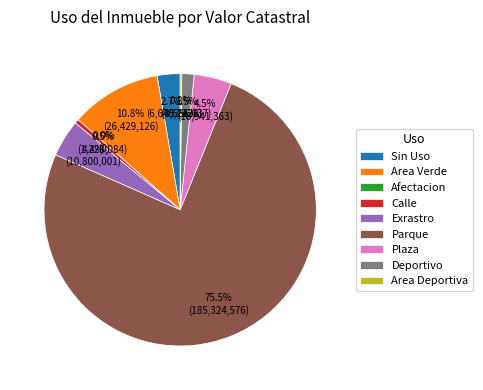

To the nearest percent, what portion does Exrastro represent?

4%